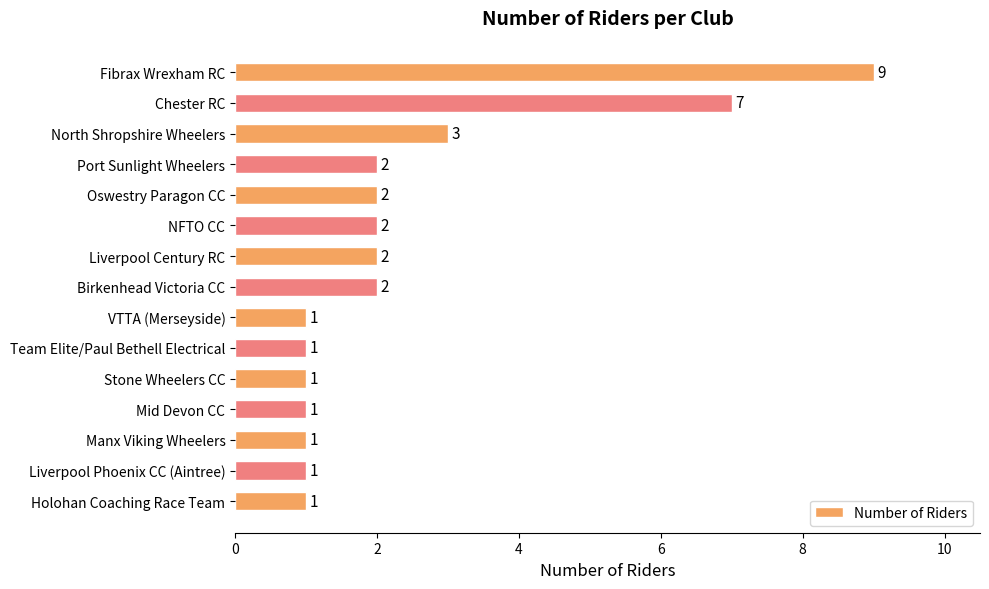

How many values are between 1 and 2?

12